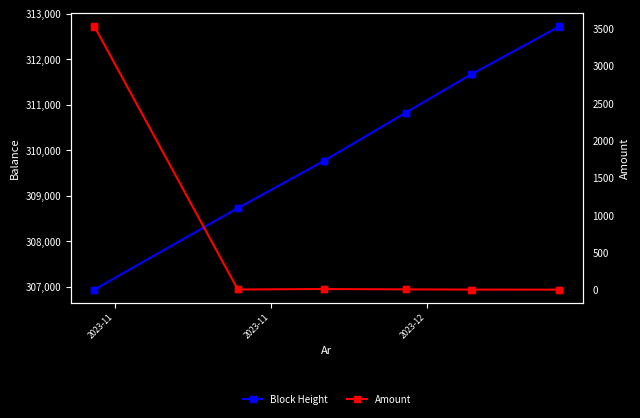

The Amount series shows 3.1 at 7. True or false?

False